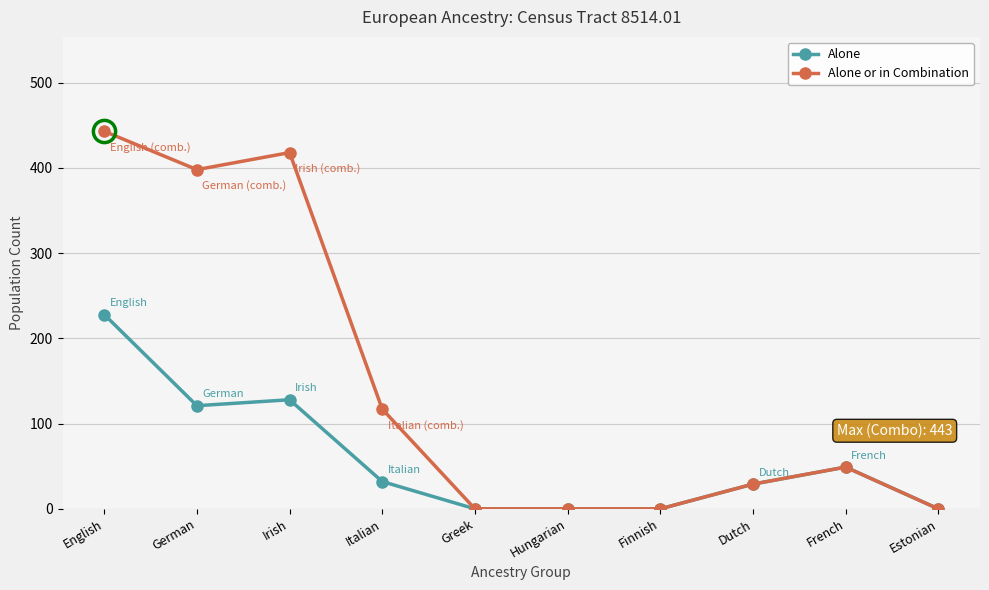

What is the label of the 2nd point from the right?

French